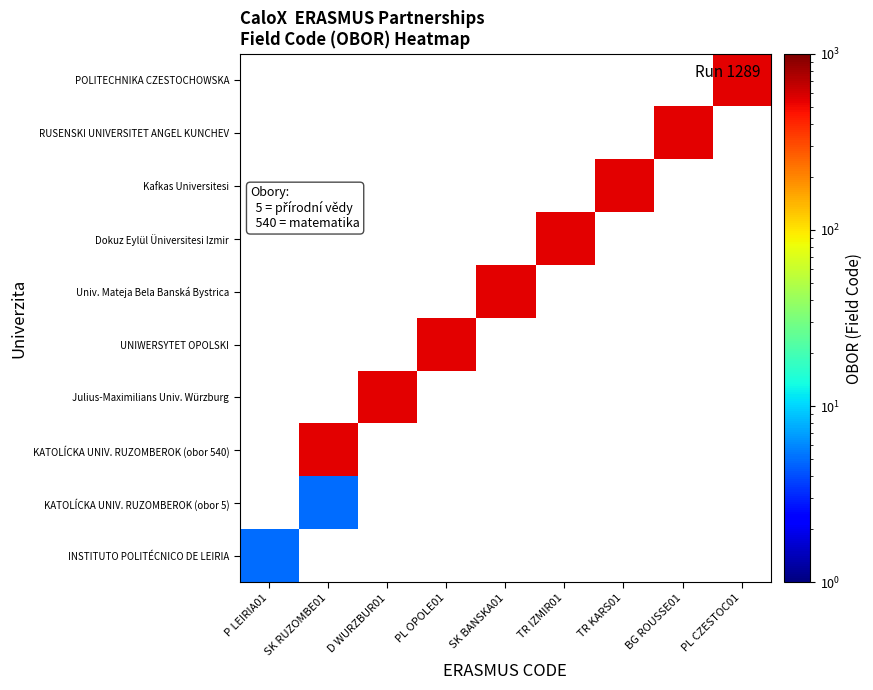

How many positive values does the RUSENSKI UNIVERSITET ANGEL KUNCHEV series have?

1